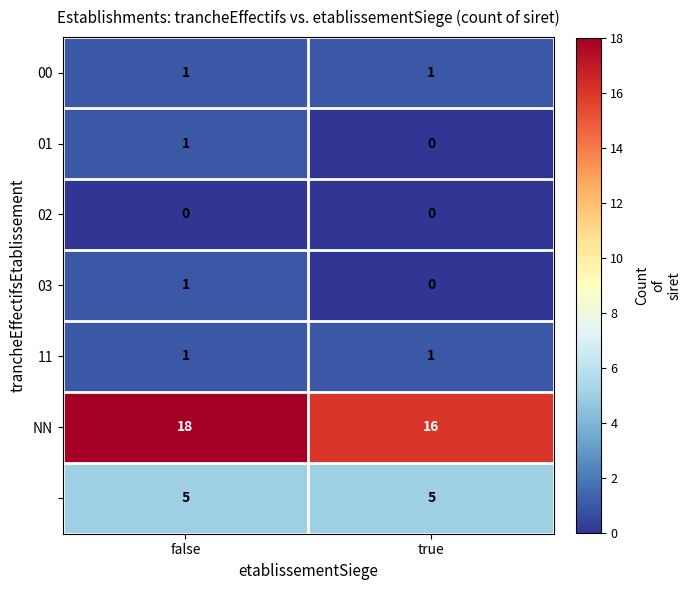

At which category is the sum across all series the highest?

false